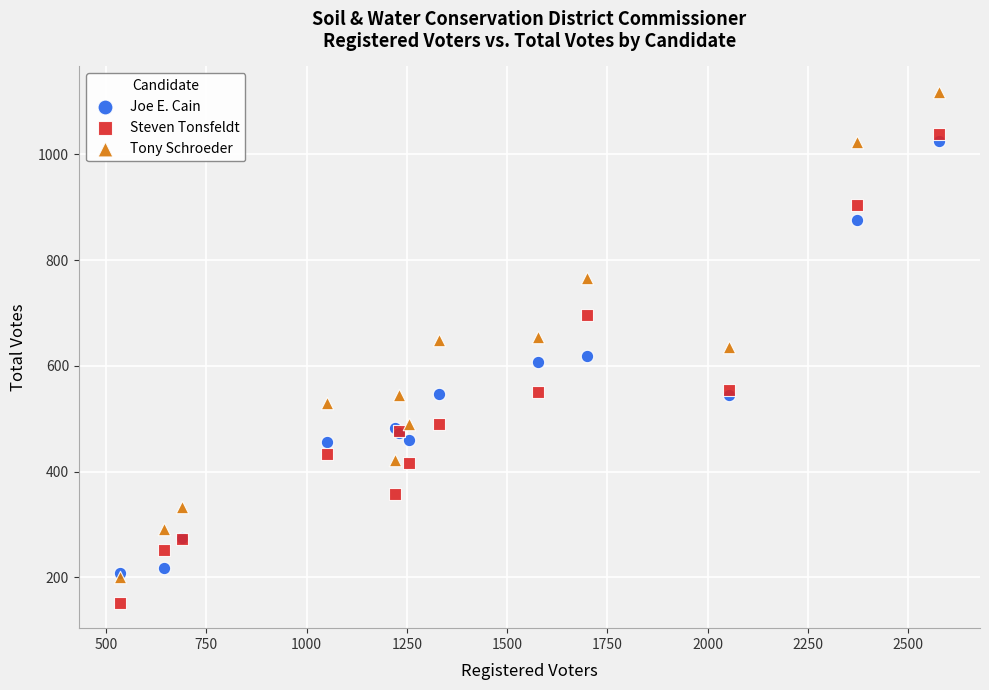

In the Steven Tonsfeldt series, what Y value is closest to 595?

554